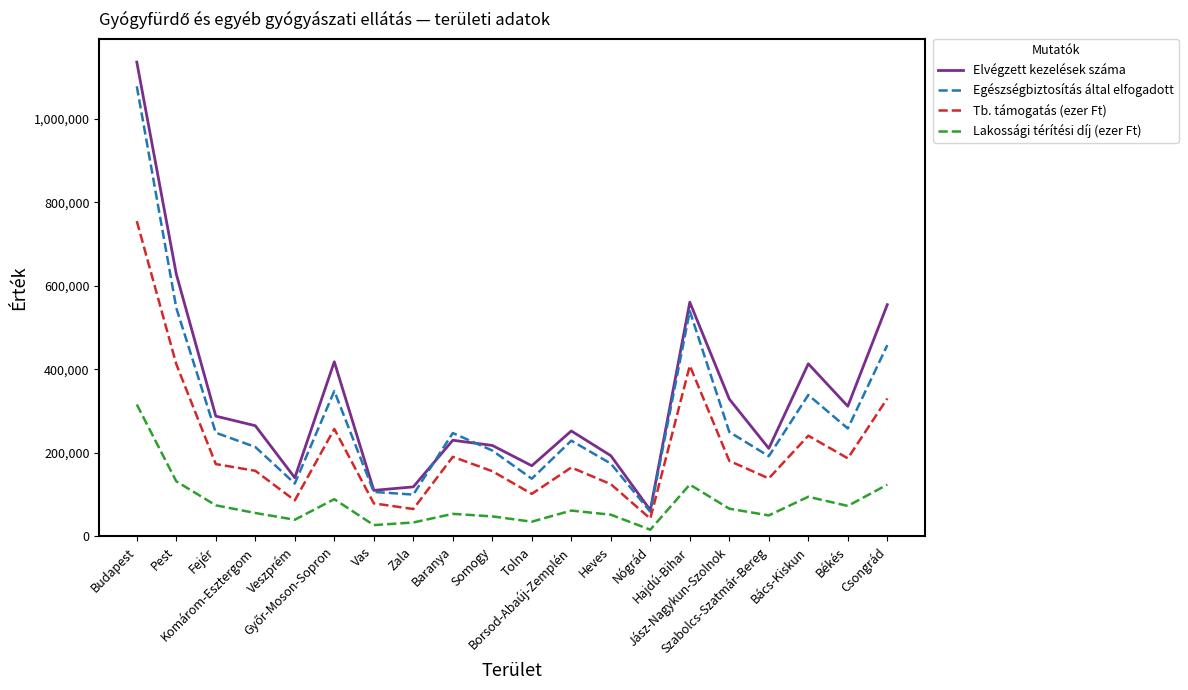

What is the maximum value shown in the chart?

1135246.0